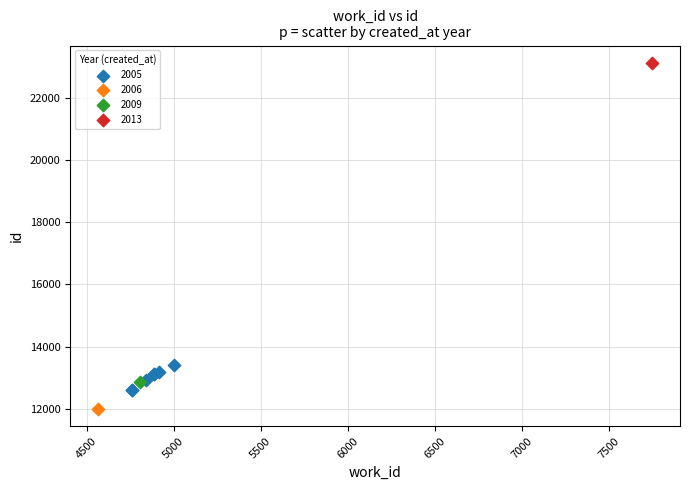

Which series contains the highest Y value?

2013